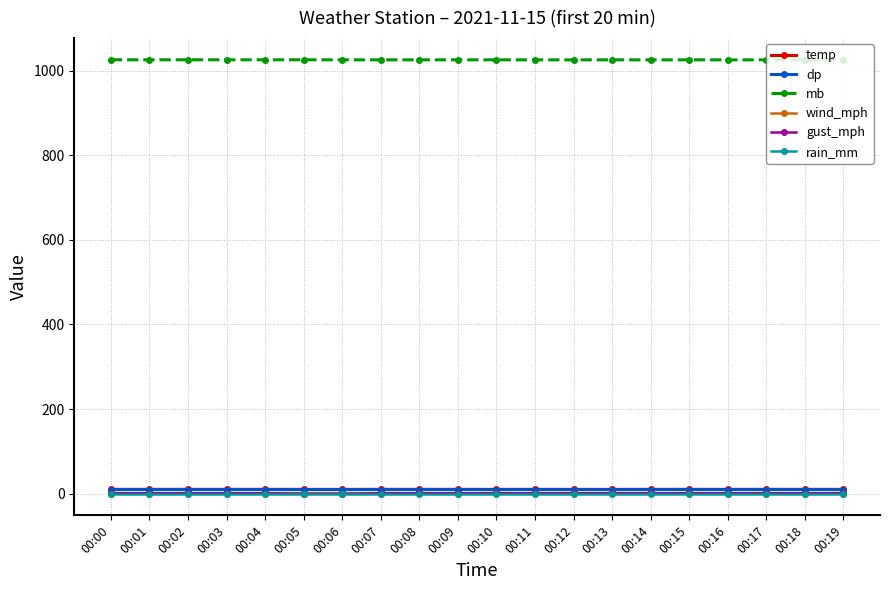

What is the spread (max minus min) of values at 00:07?

1025.4